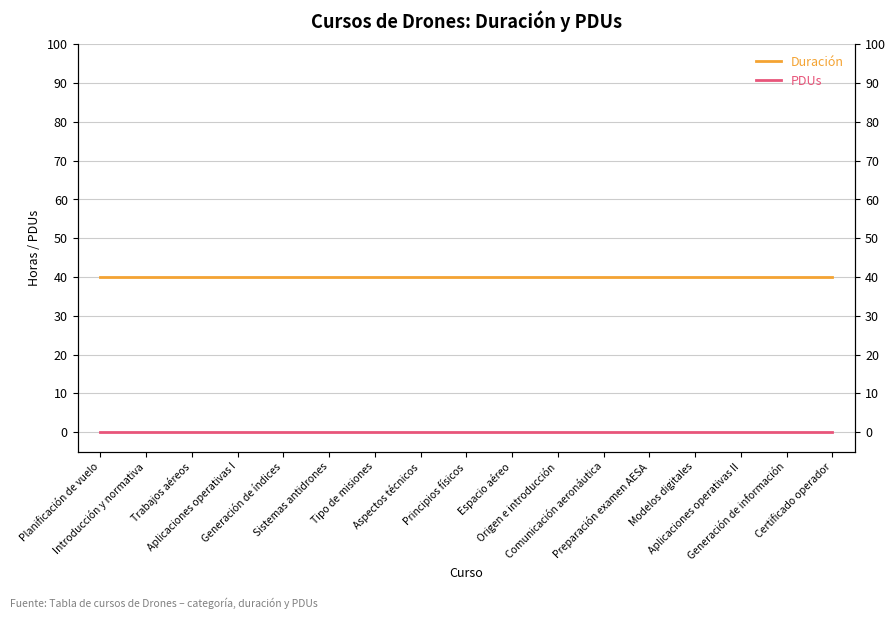

At which category is the sum across all series the highest?

Planificación de vuelo